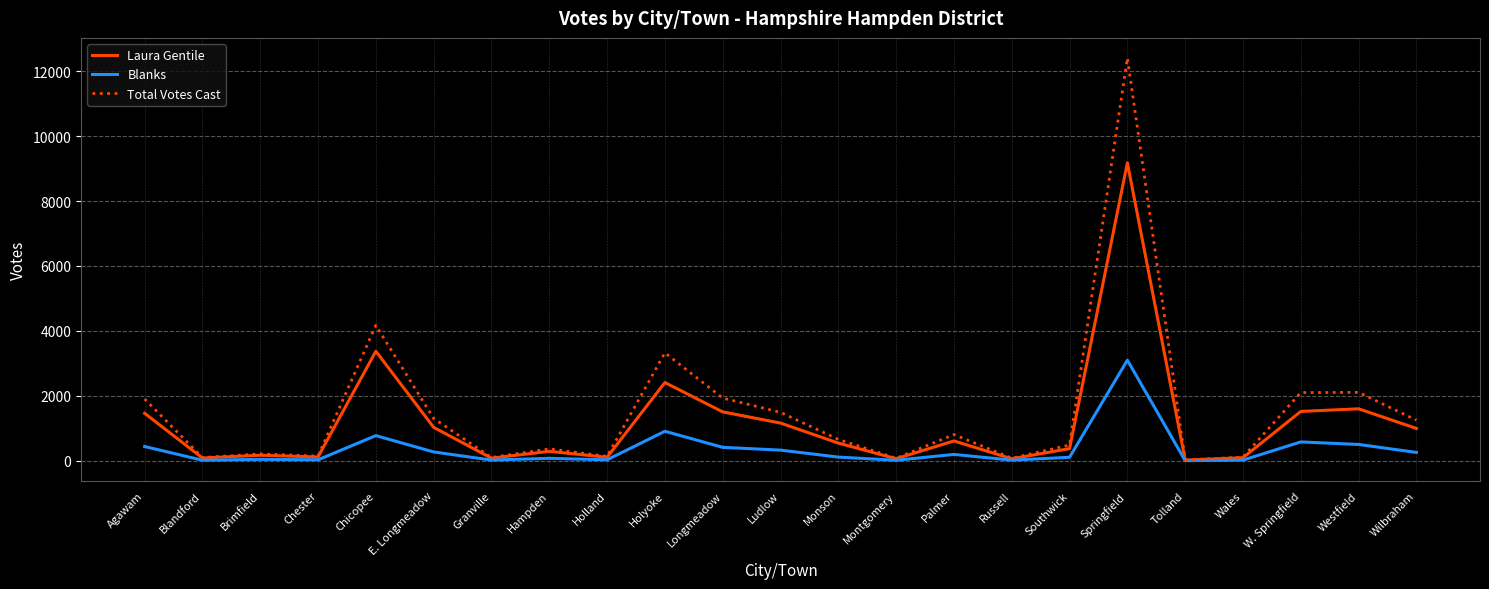

How many distinct data groups are displayed?

3